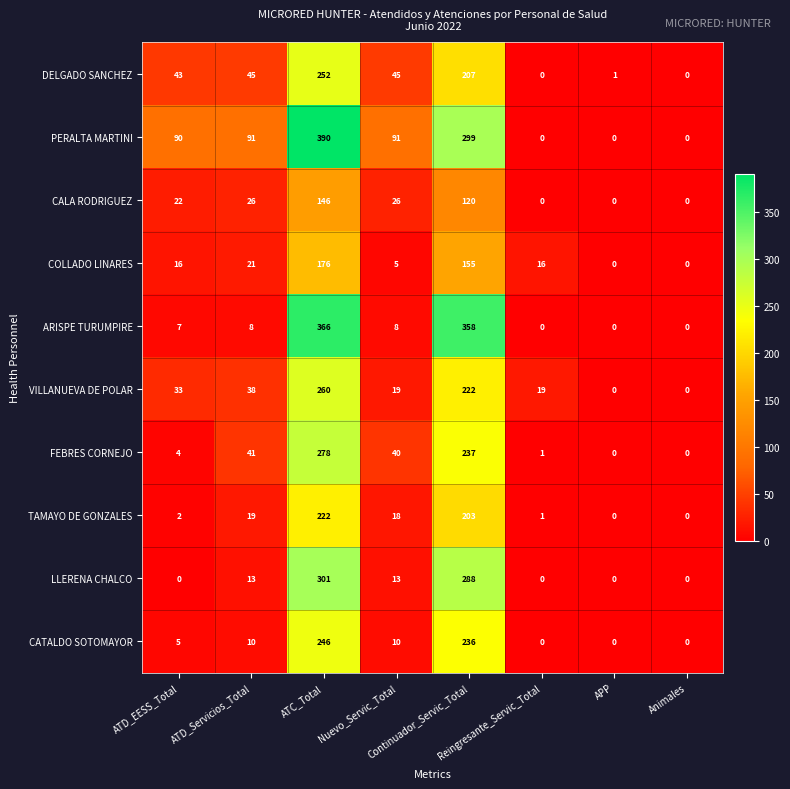

Count the PERALTA MARTINI values in the range 0 to 299.

7